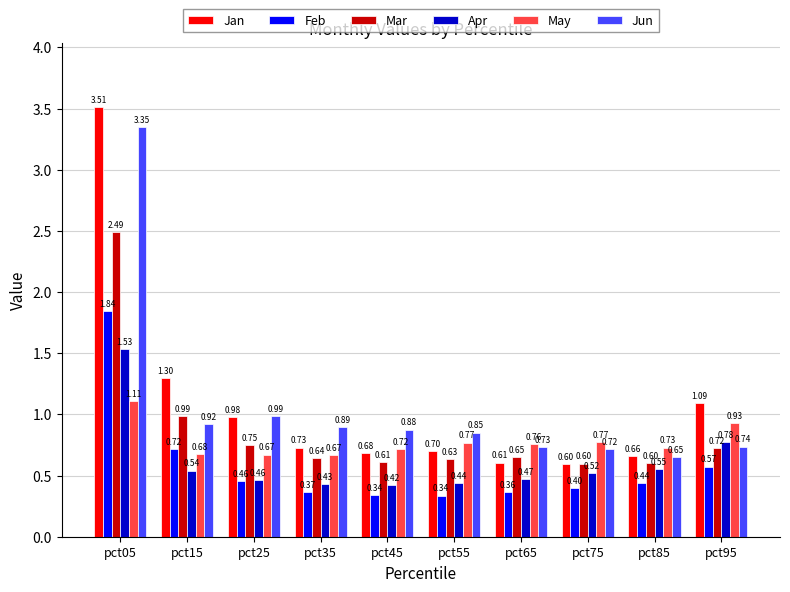

What is the value of the May bar at the 3rd from the left?

0.7